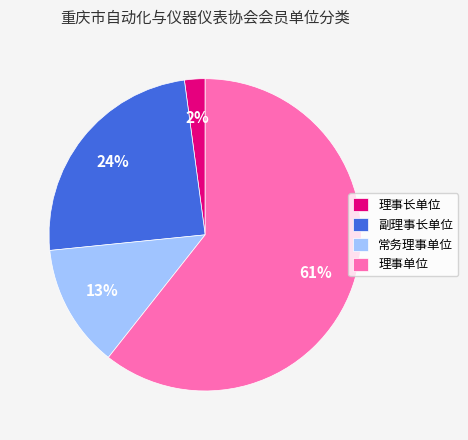

To the nearest percent, what portion does 副理事长单位 represent?

24%